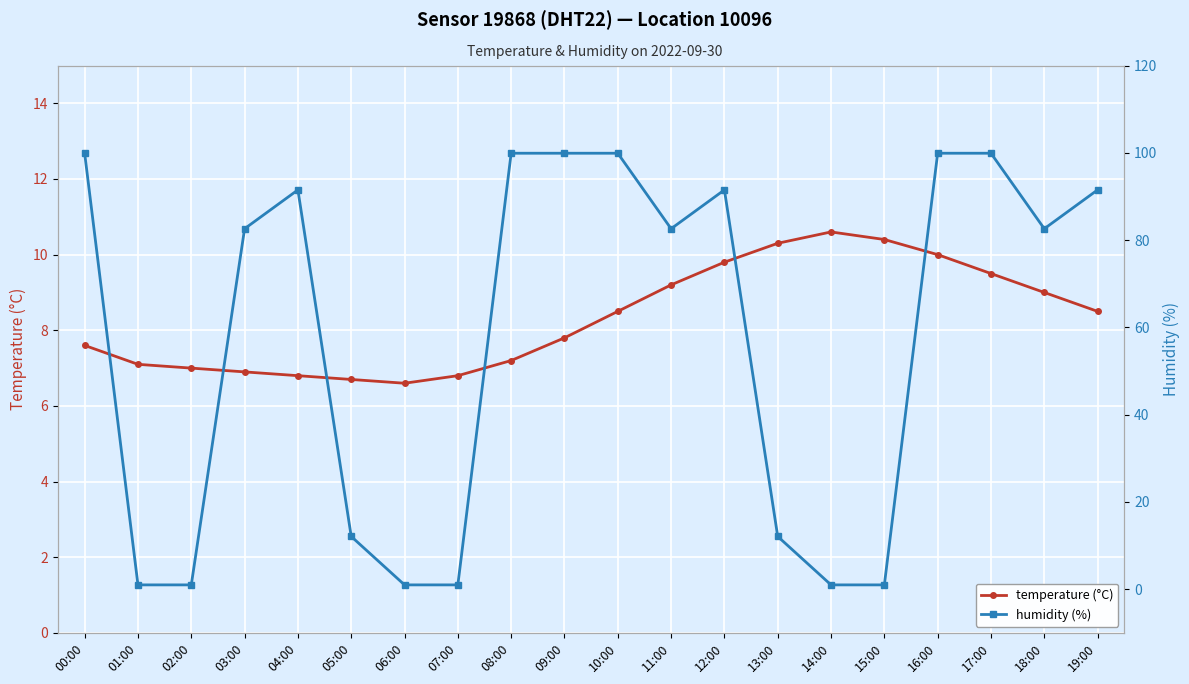

What position from the right is 13:00?

7